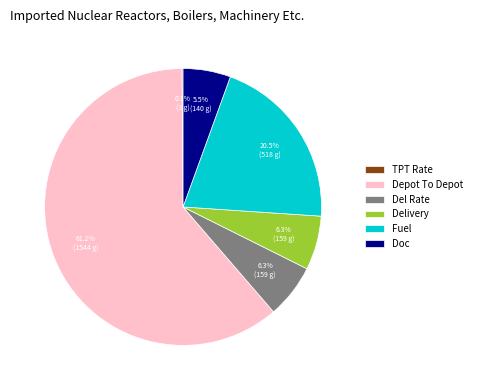

Which category has the biggest portion of the pie?

Depot To Depot